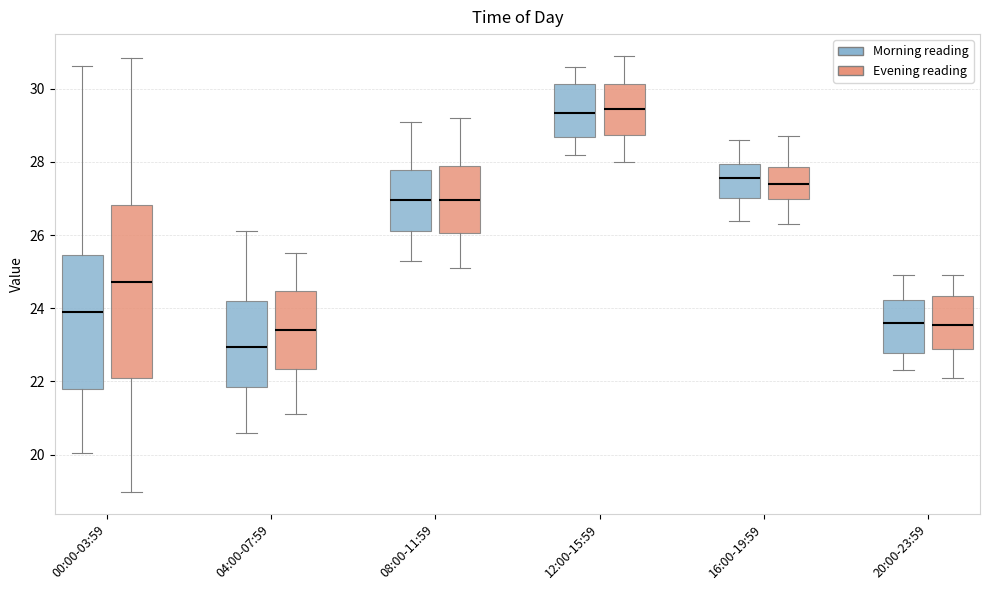

Which box is the tallest, from its lower edge to its upper edge?

00:00-03:59 (Evening reading)